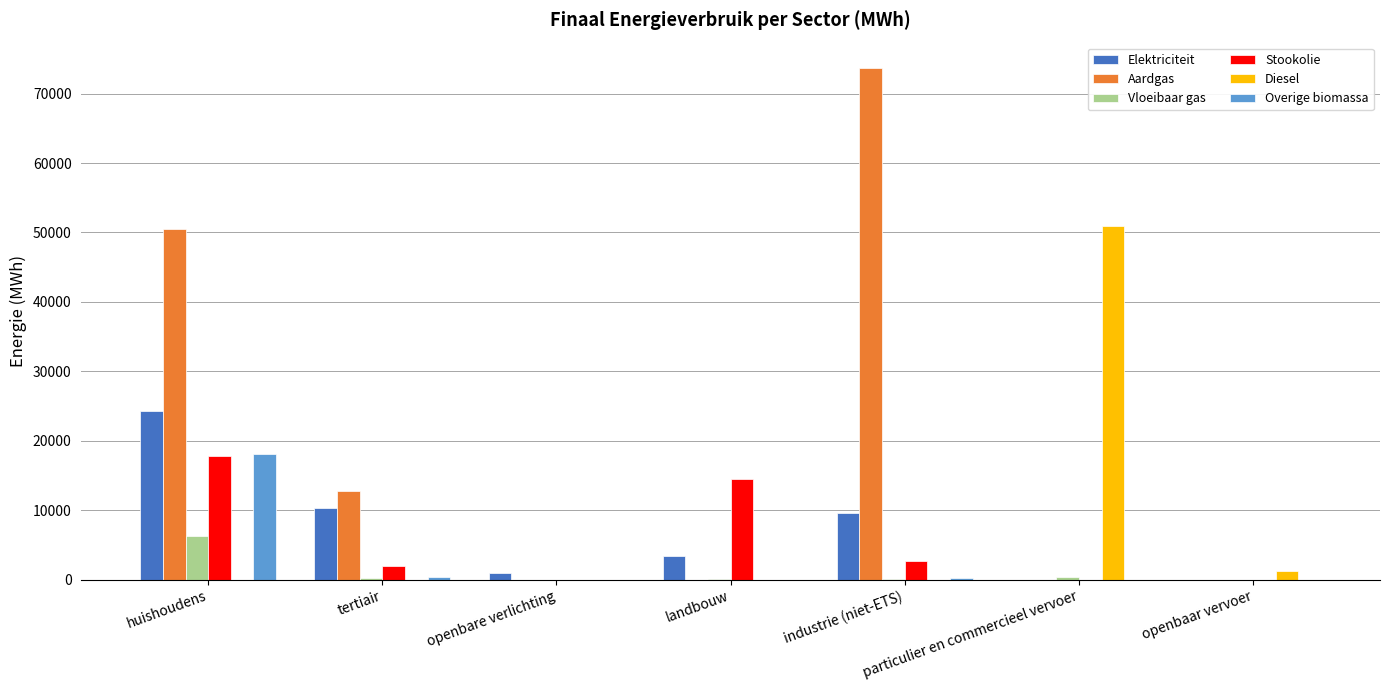

Between openbare verlichting and industrie (niet-ETS), which series saw the biggest shift?

Aardgas